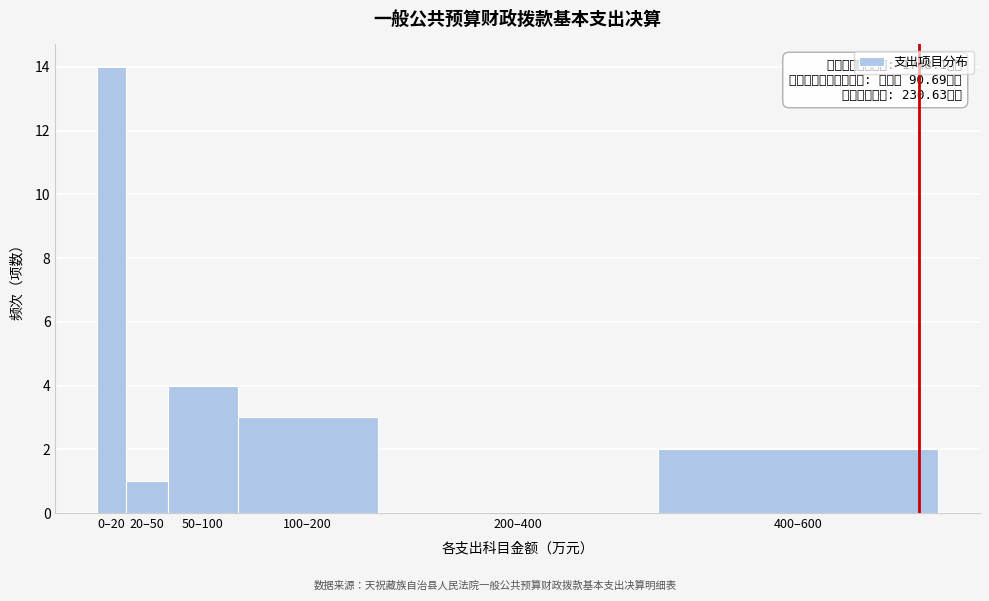

Reading left to right, transcribe all the data shown in this chart.

0–20=14	20–50=1	50–100=4	100–200=3	200–400=0	400–600=2